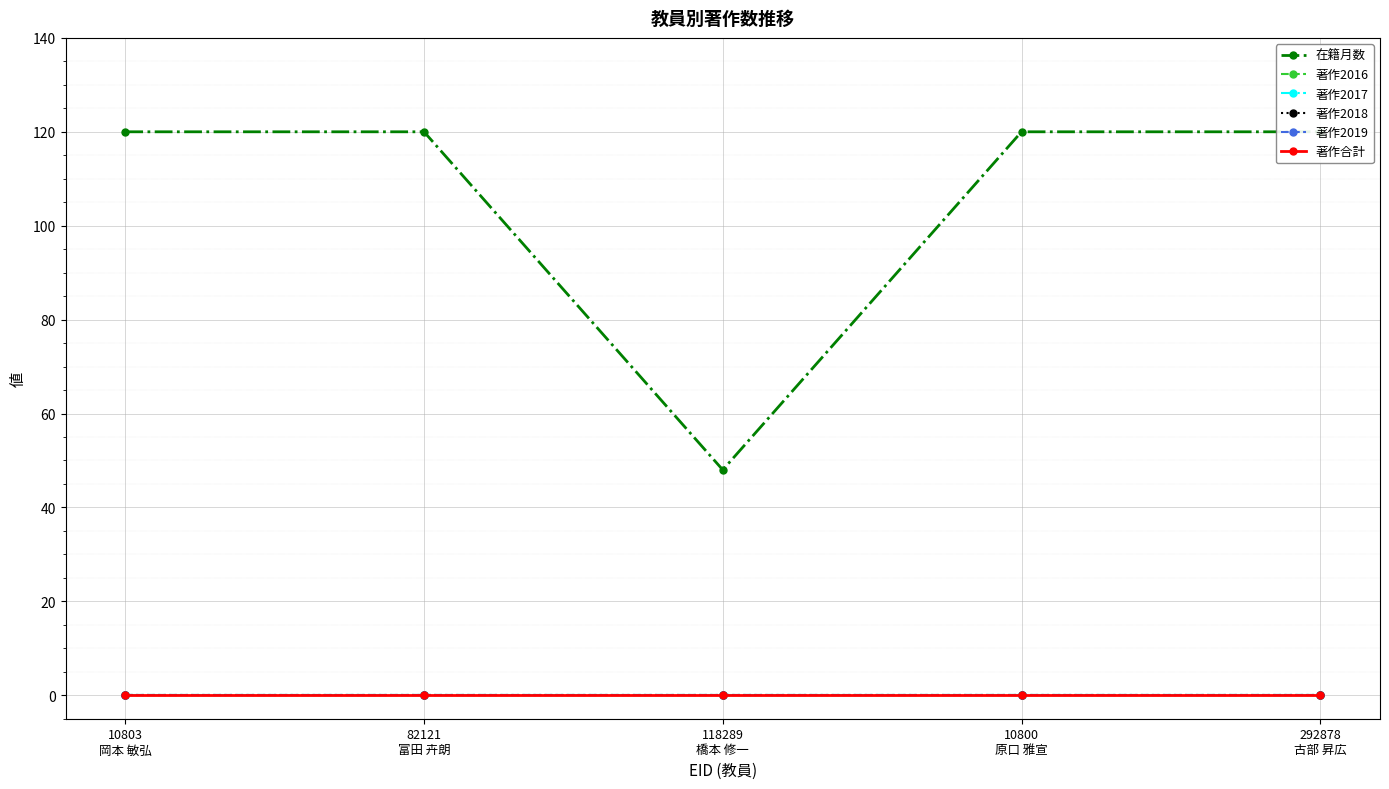

Which series has the largest total across all categories?

在籍月数